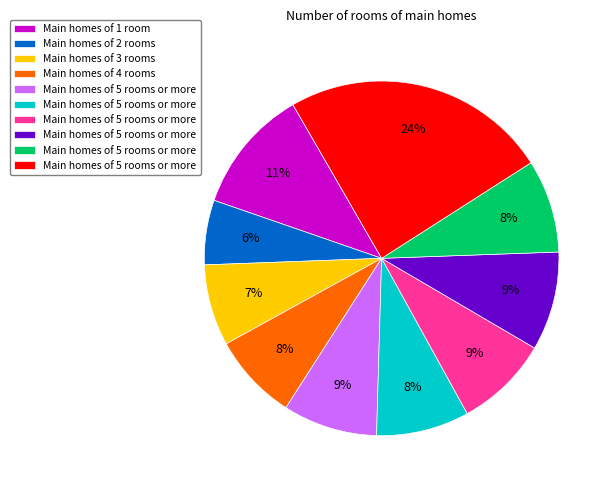

To the nearest percent, what is the average slice percentage?

10%